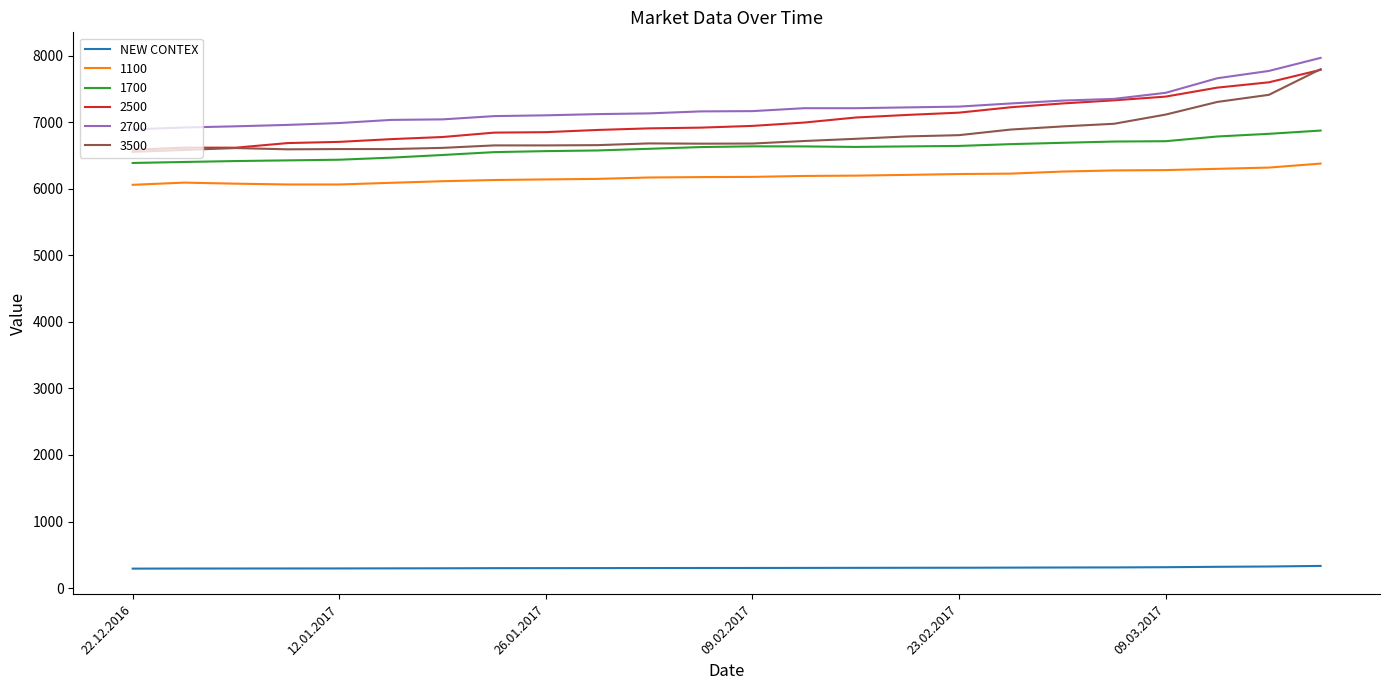

What is the lowest value of the NEW CONTEX series?

292.9